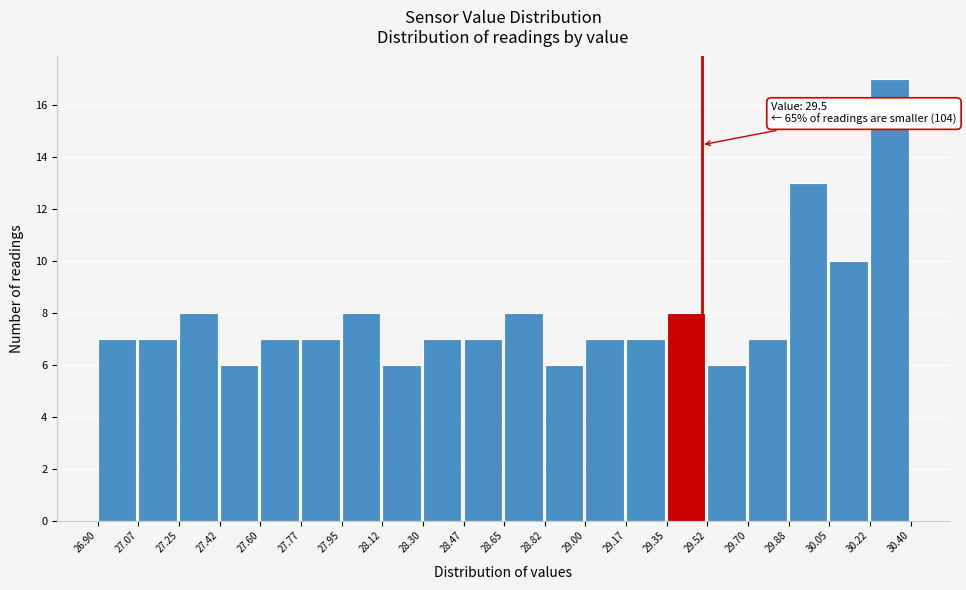

Which range on the x-axis has the tallest bar?

30.22 to 30.40